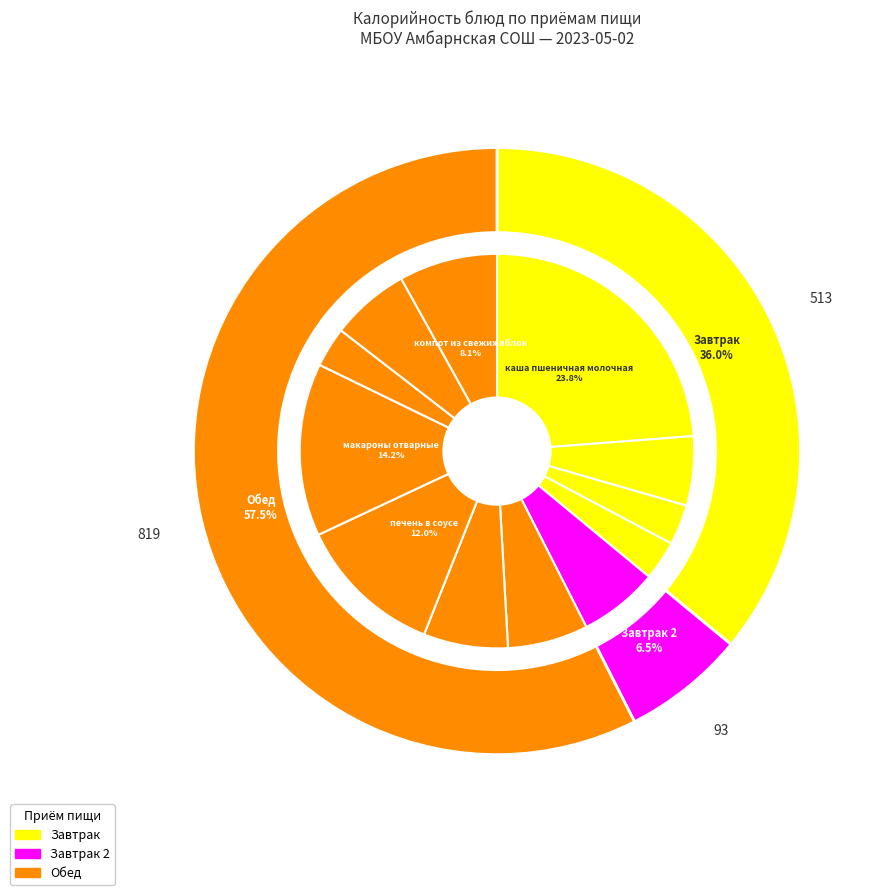

Which slice is the largest?

каша пшеничная молочная